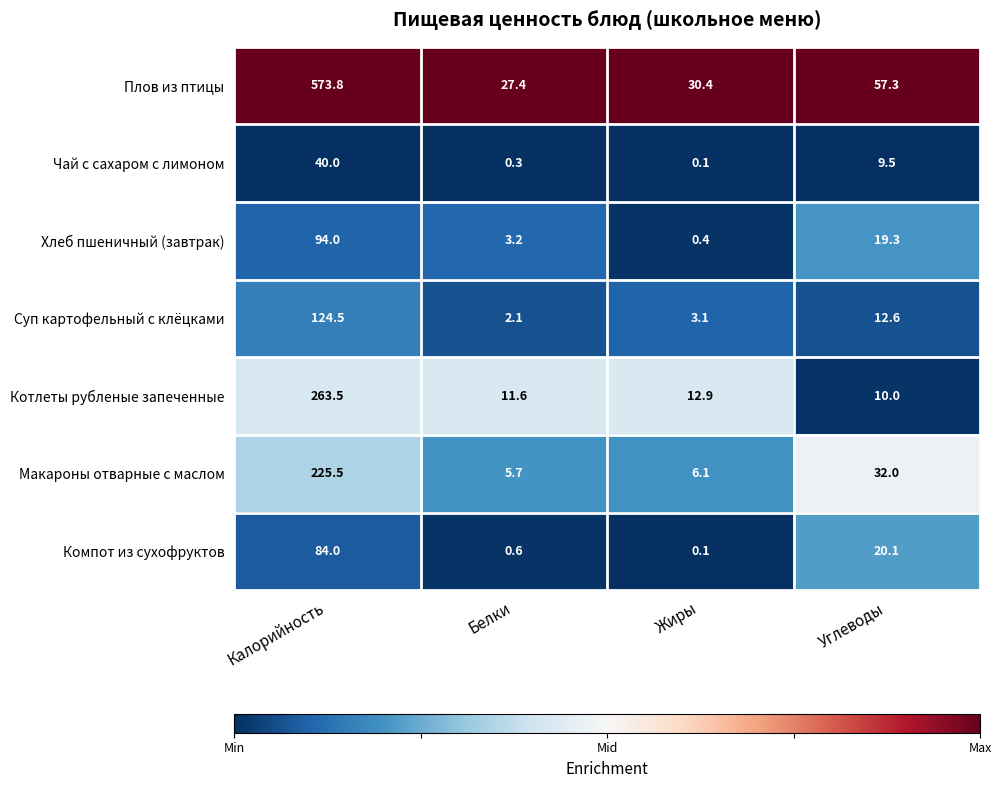

Which series has the largest total across all categories?

Плов из птицы